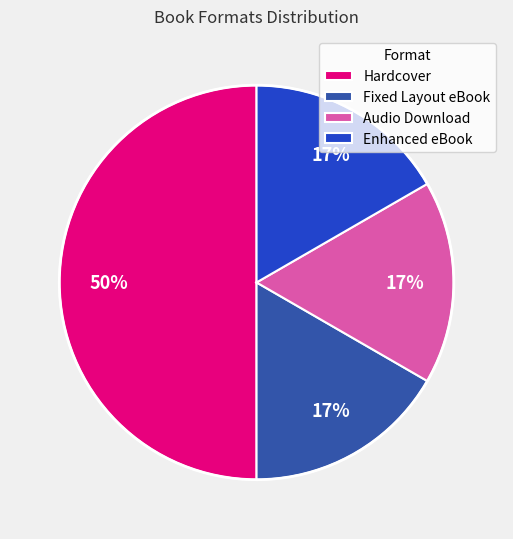

To the nearest percent, what is the difference between the Hardcover and Fixed Layout eBook slice percentages?

33%